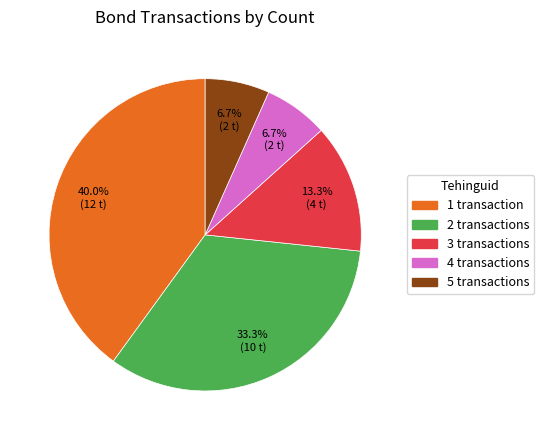

Is the sum of 1 transaction and 4 transactions greater than half?

No